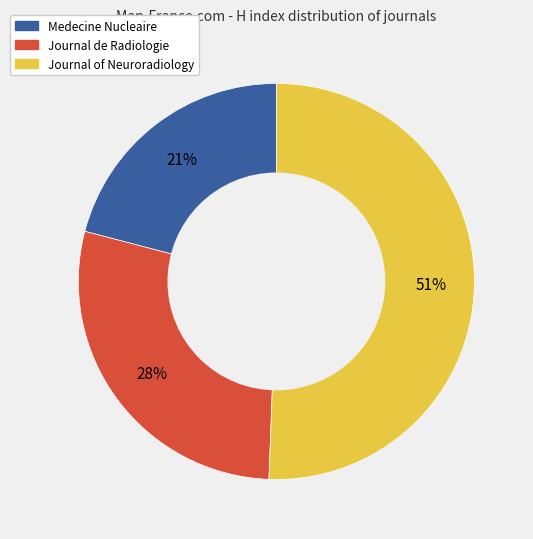

To the nearest percent, what percentage of the pie is Journal of Neuroradiology?

51%